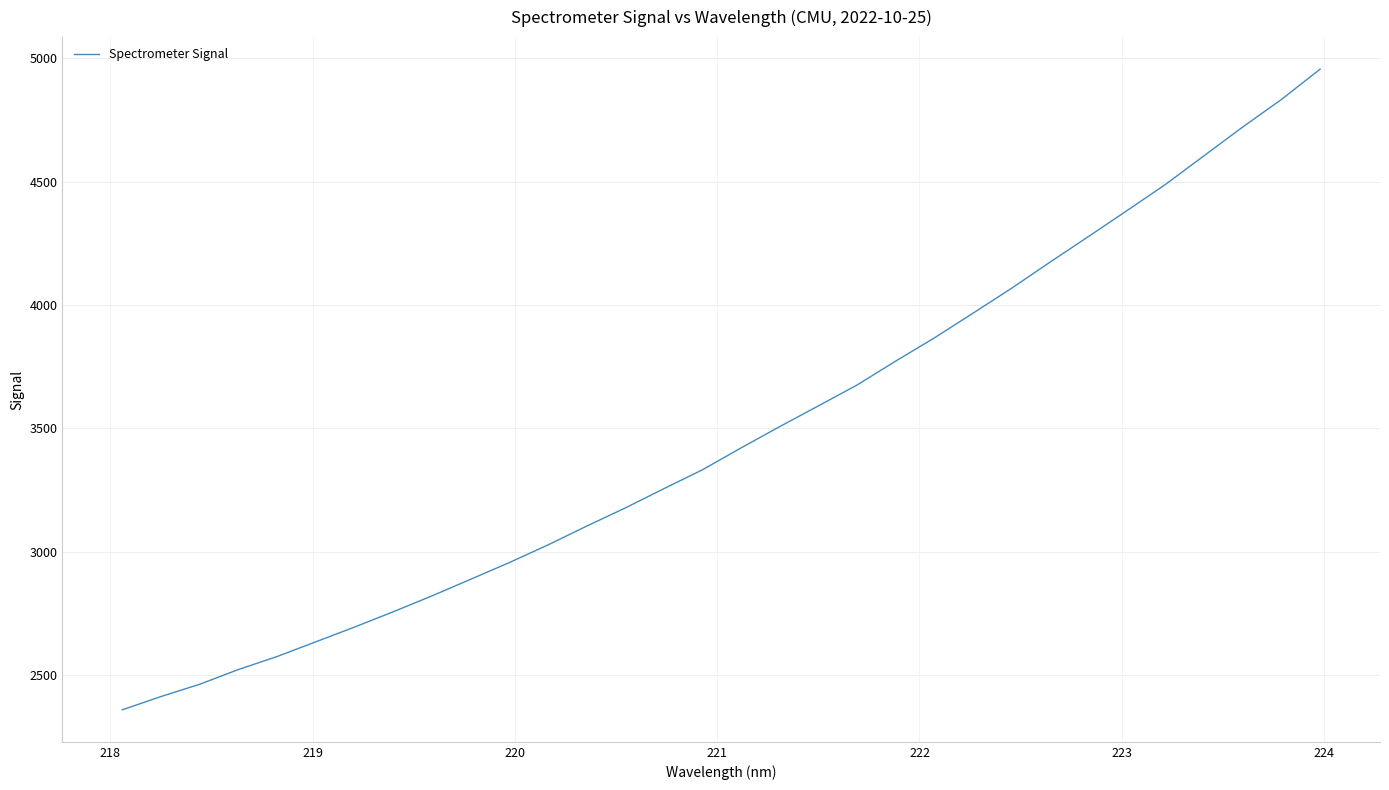

What is the minimum value shown in the chart?

2359.9